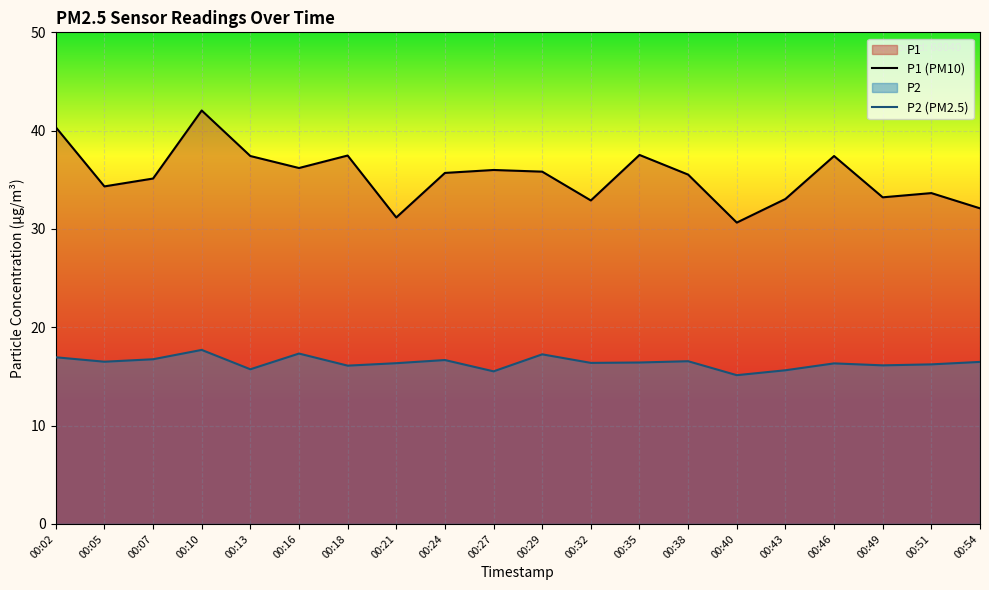

What is the minimum value shown in the chart?

15.1